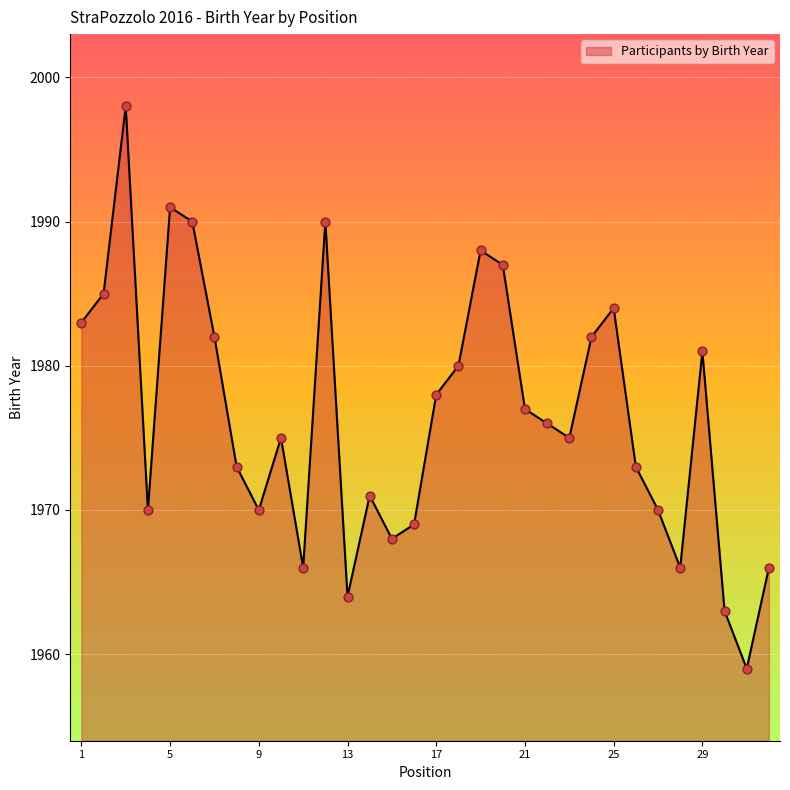

What is the maximum value shown in the chart?

1998